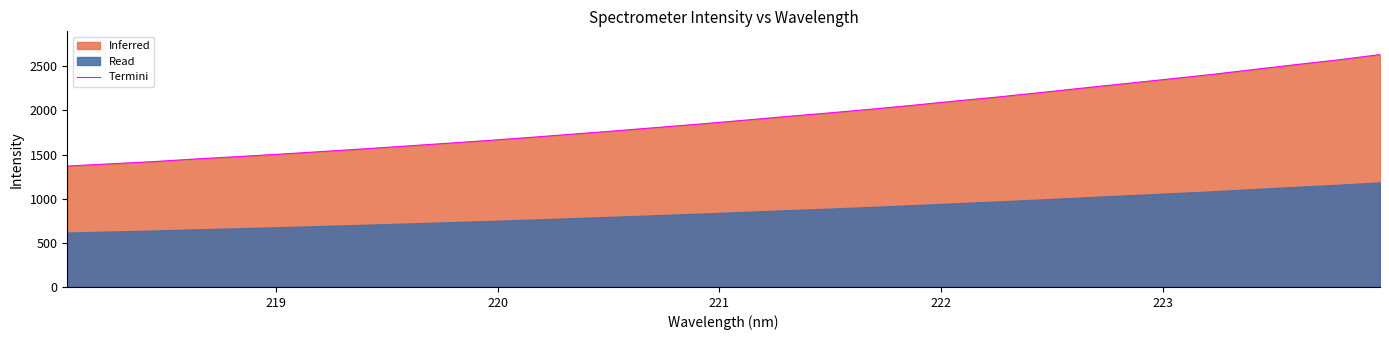

What is the maximum value for Termini?

2632.9